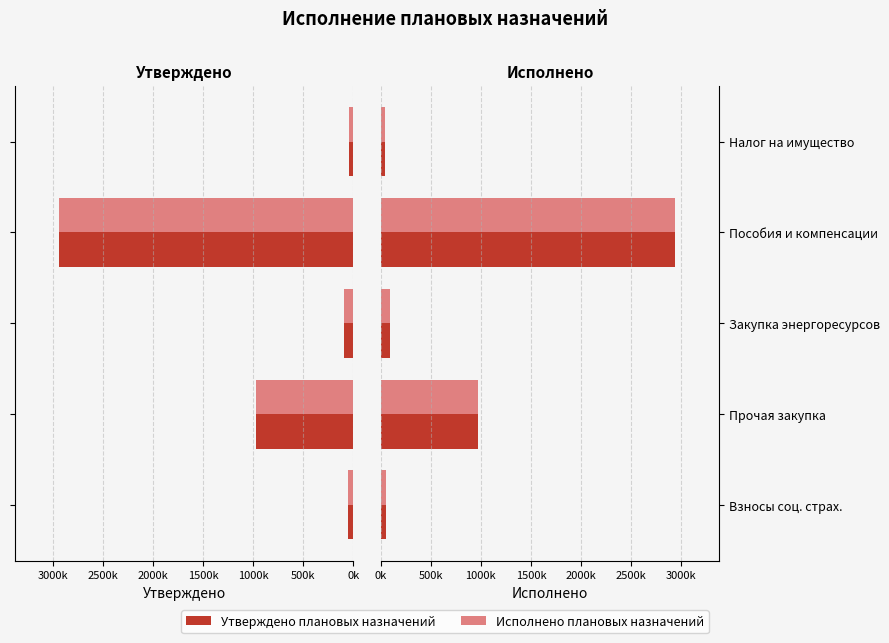

Is the value of Утверждено плановых назначений at Взносы соц. страх. greater than the value of Исполнено плановых назначений at Прочая закупка?

No